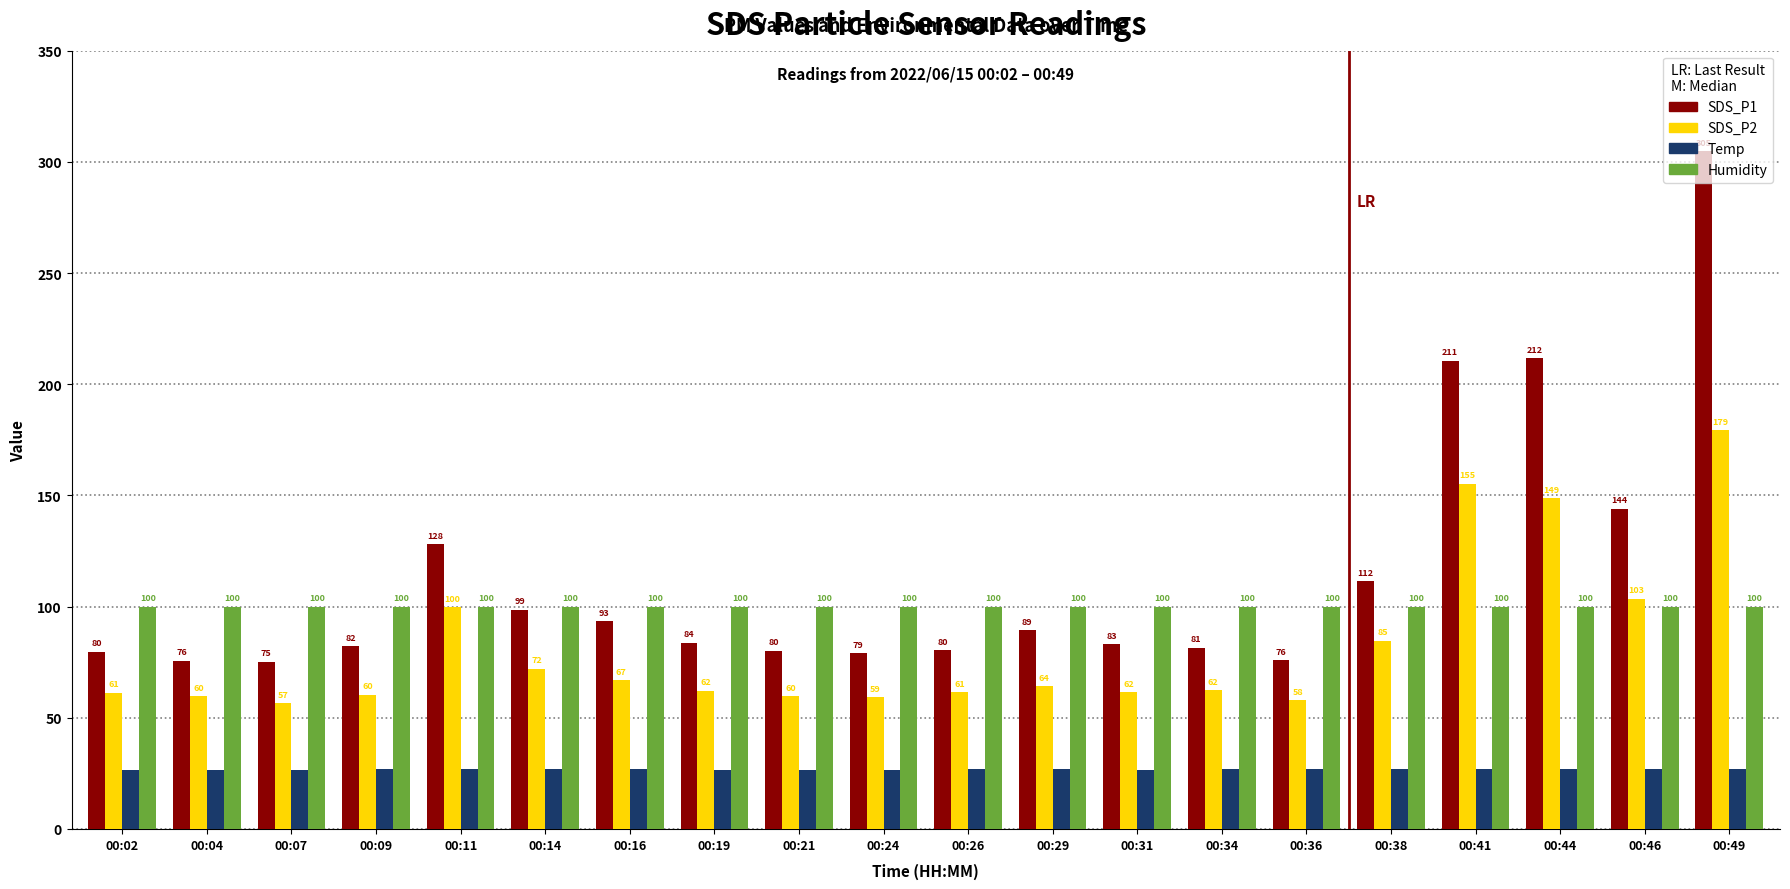

List the series in order of their peak value, lowest first.

Temp, Humidity, SDS_P2, SDS_P1